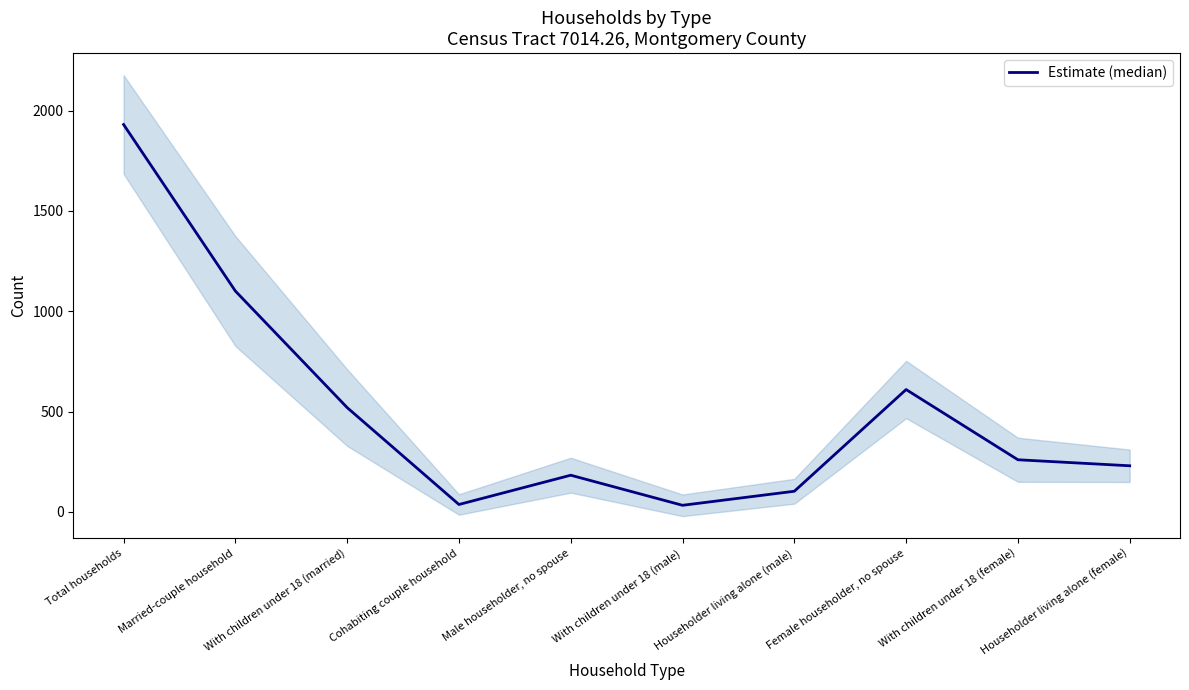

What is the difference between the values at Total households and With children under 18 (married)?

1411